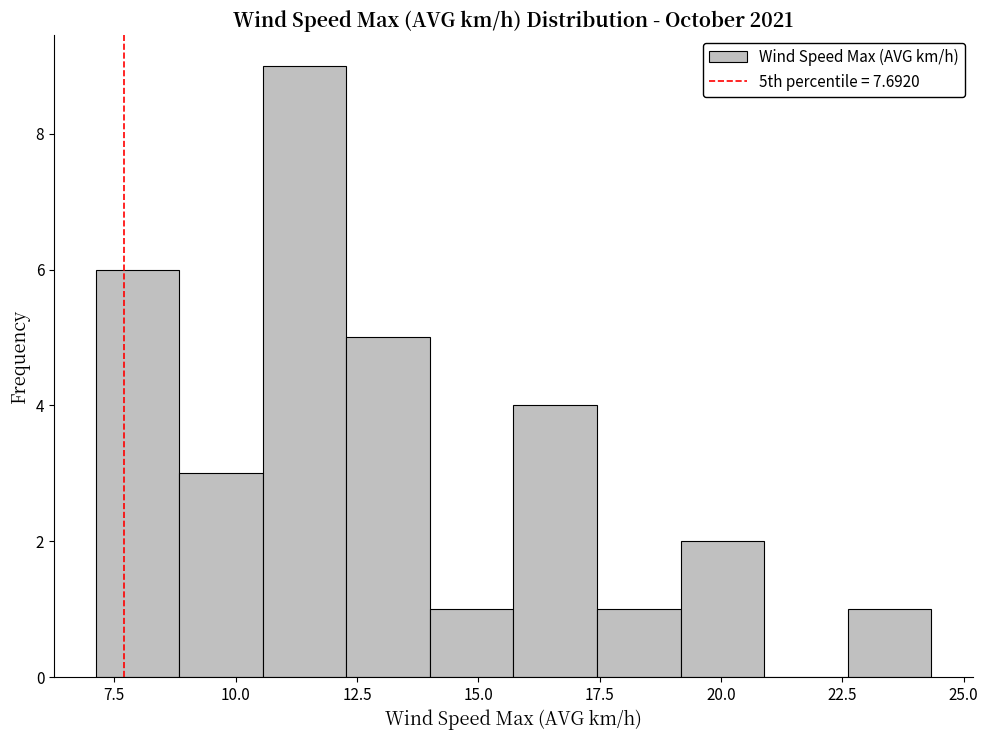

Around what value on the x-axis is the tallest bar? Give the approximate position of its centre, as read against the axis.

11.5